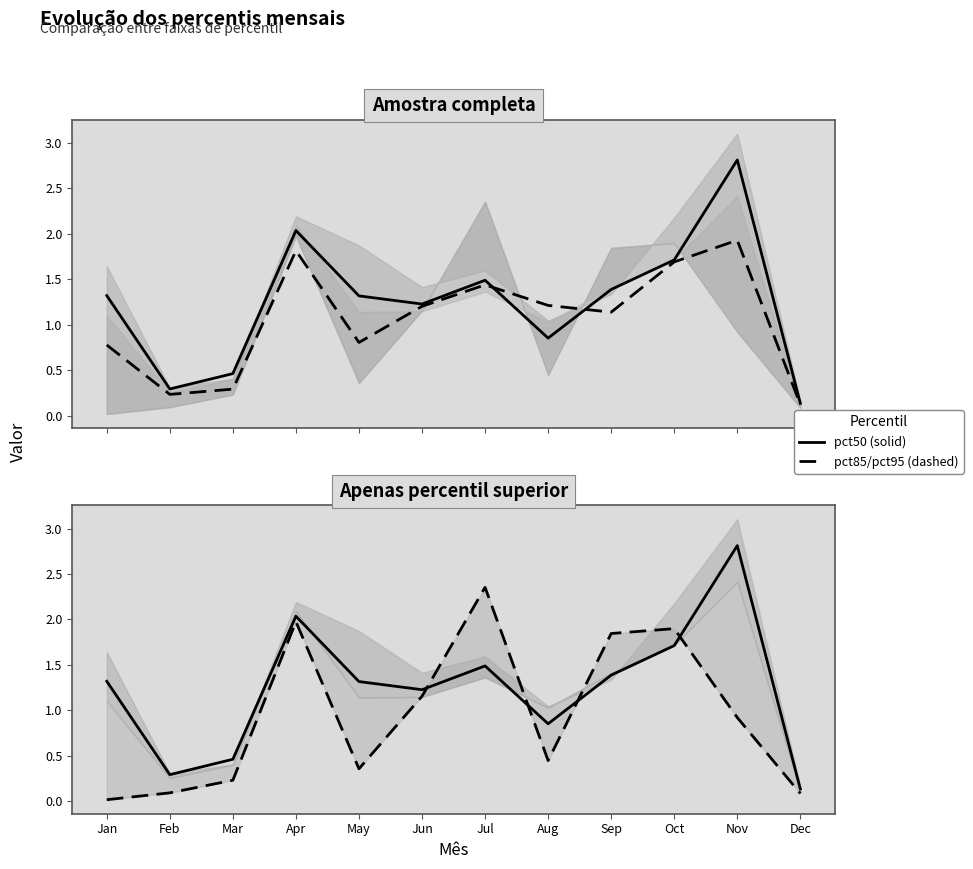

Reading left to right, what are all the values shown in this chart?

pct50 (solid): Jan=1.3	Feb=0.3	Mar=0.5	Apr=2.0	May=1.3	Jun=1.2	Jul=1.5	Aug=0.9	Sep=1.4	Oct=1.7	Nov=2.8	Dec=0.1
pct85 (dashed): Jan=0.0	Feb=0.1	Mar=0.2	Apr=2.0	May=0.4	Jun=1.2	Jul=2.4	Aug=0.4	Sep=1.8	Oct=1.9	Nov=0.9	Dec=0.1